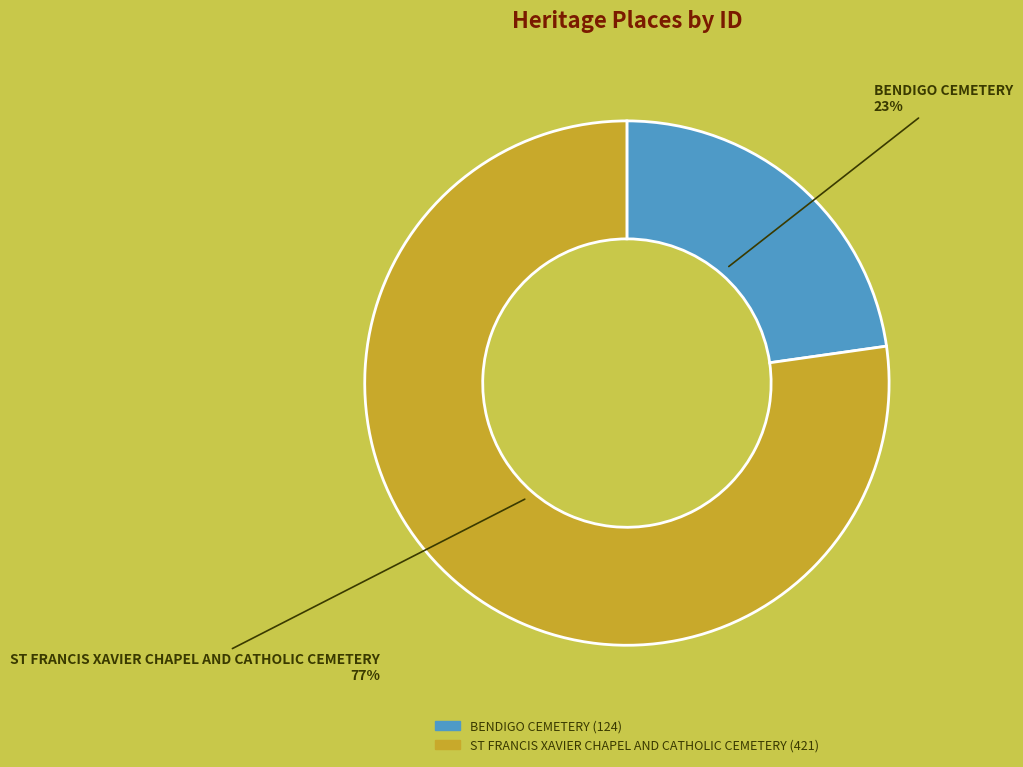

Do BENDIGO CEMETERY and ST FRANCIS XAVIER CHAPEL AND CATHOLIC CEMETERY together represent more than half of the pie?

Yes